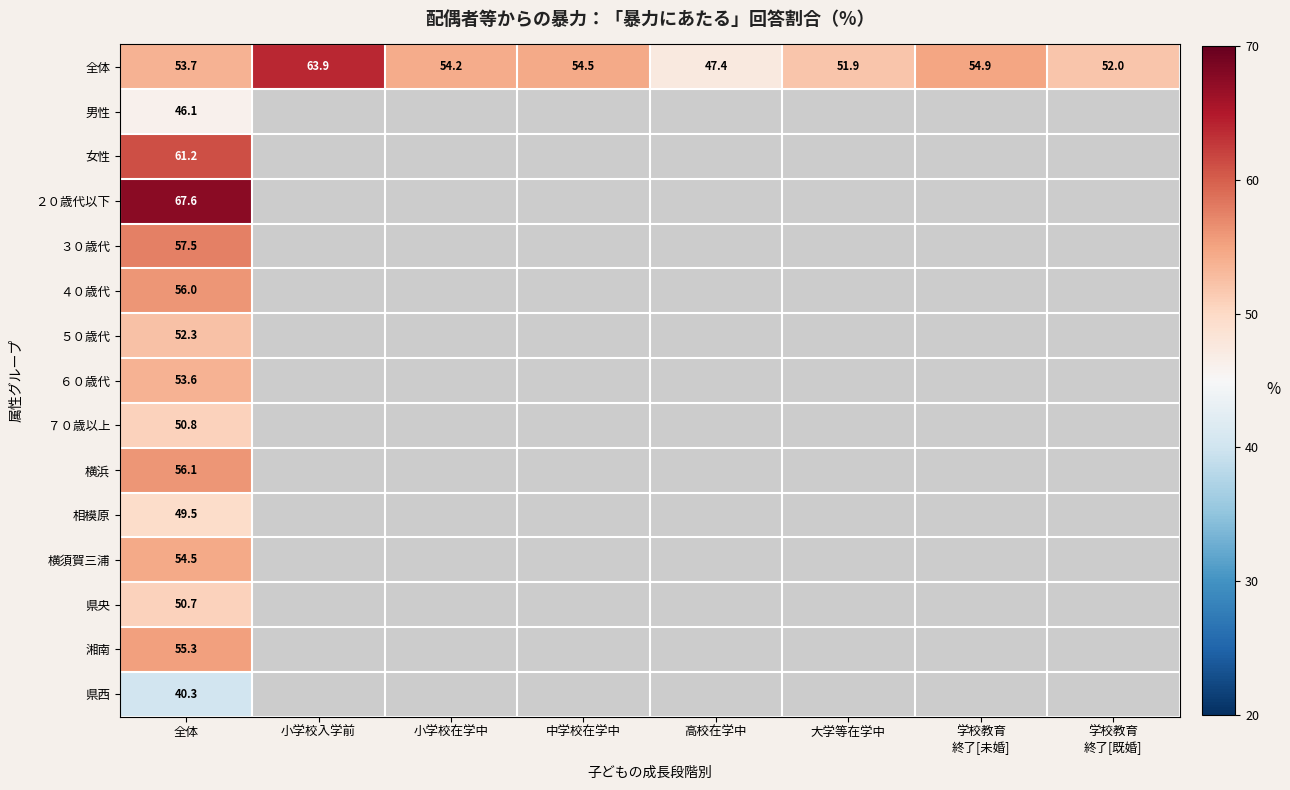

What is the difference between the highest and lowest values at 全体?

27.3